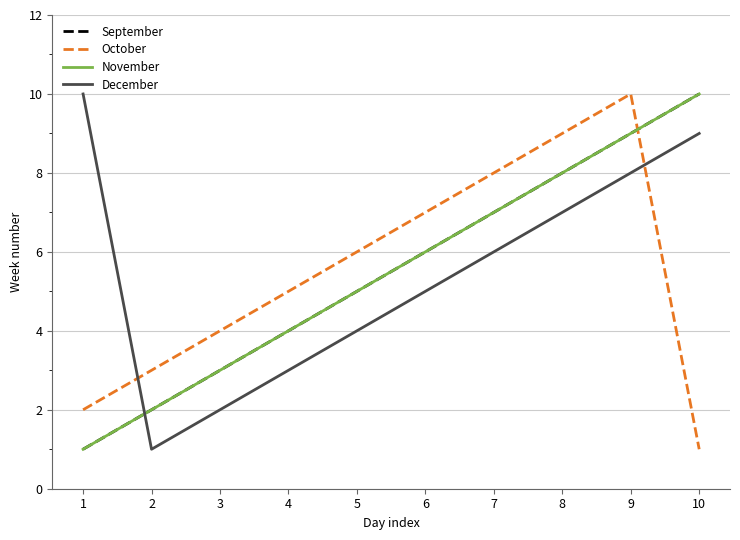

True or false: November and September cross at least once.

False